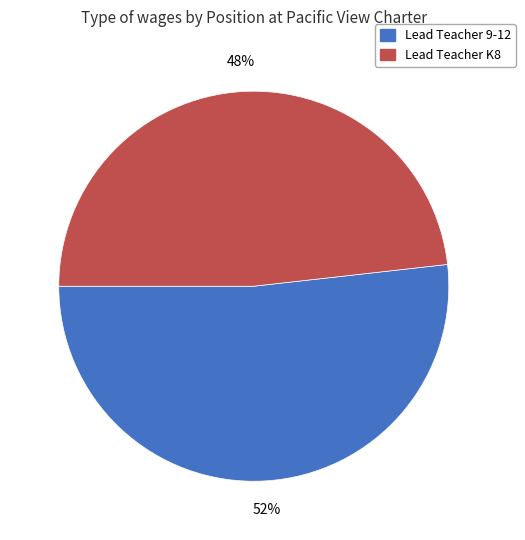

Which slice is the largest?

Lead Teacher 9-12